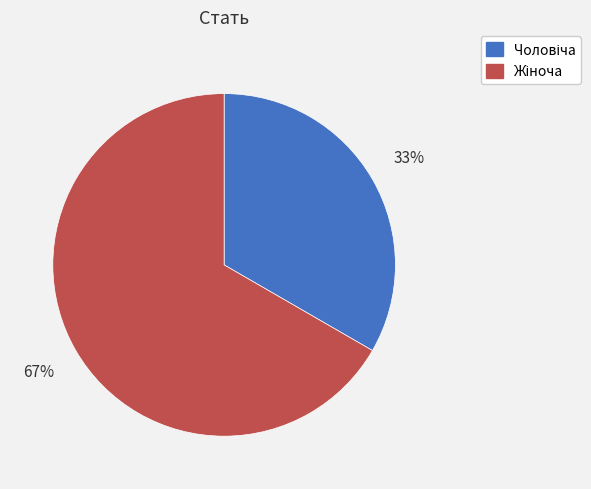

To the nearest percent, what is the average slice percentage?

50%